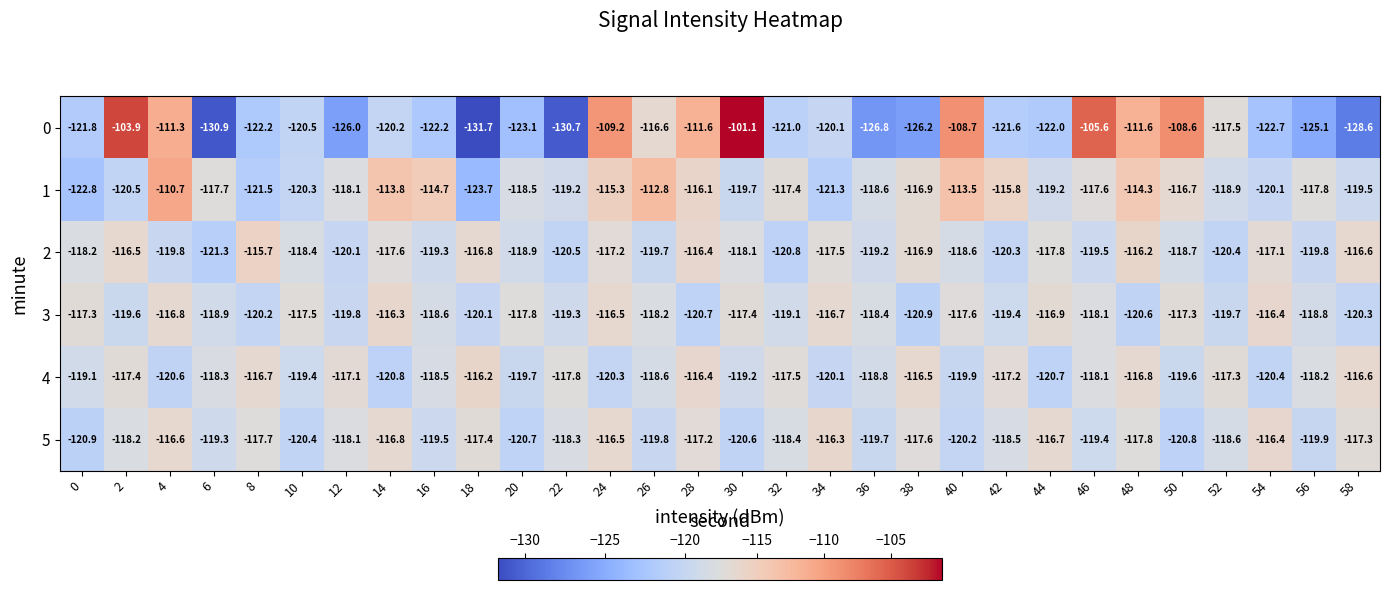

What is the total value across all series at 12?

-719.2